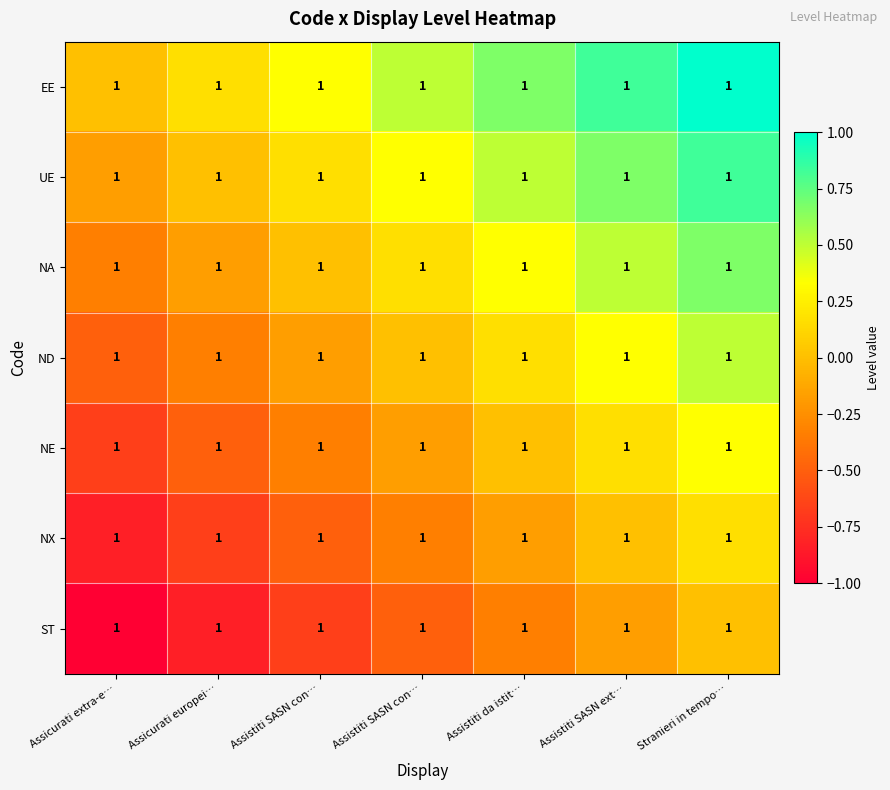

List the series in order of their overall mean, lowest first.

ST, NX, NE, ND, NA, UE, EE